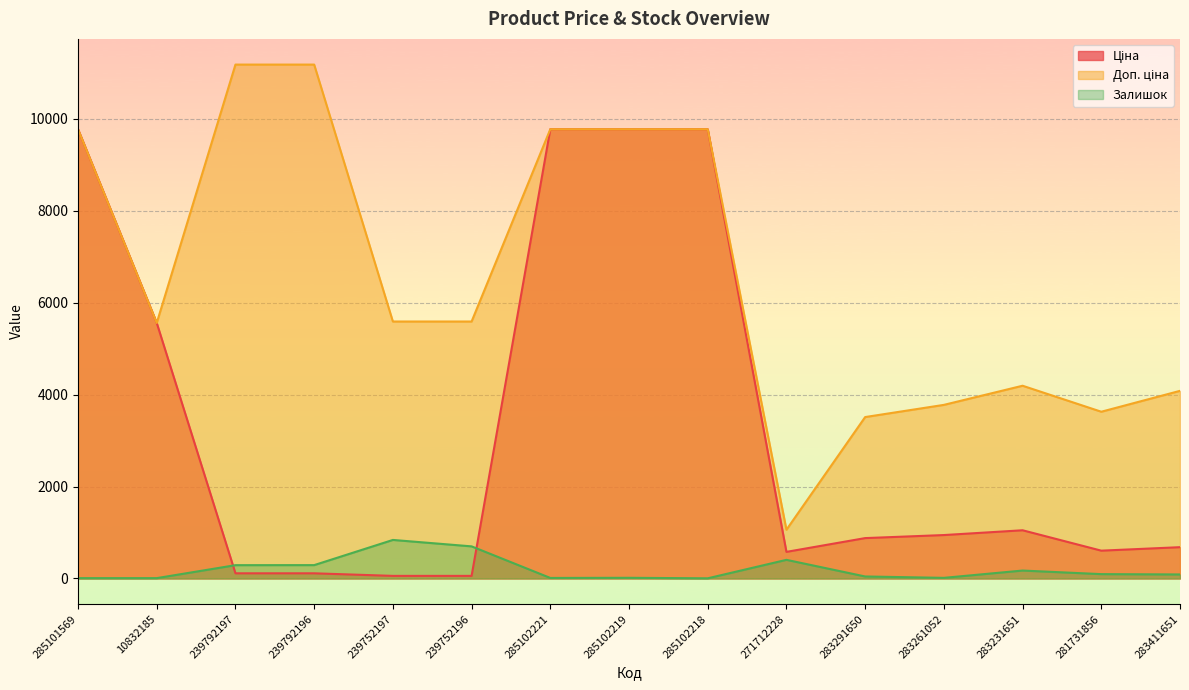

Between 10832185 and 283231651, which series saw the biggest shift?

Ціна